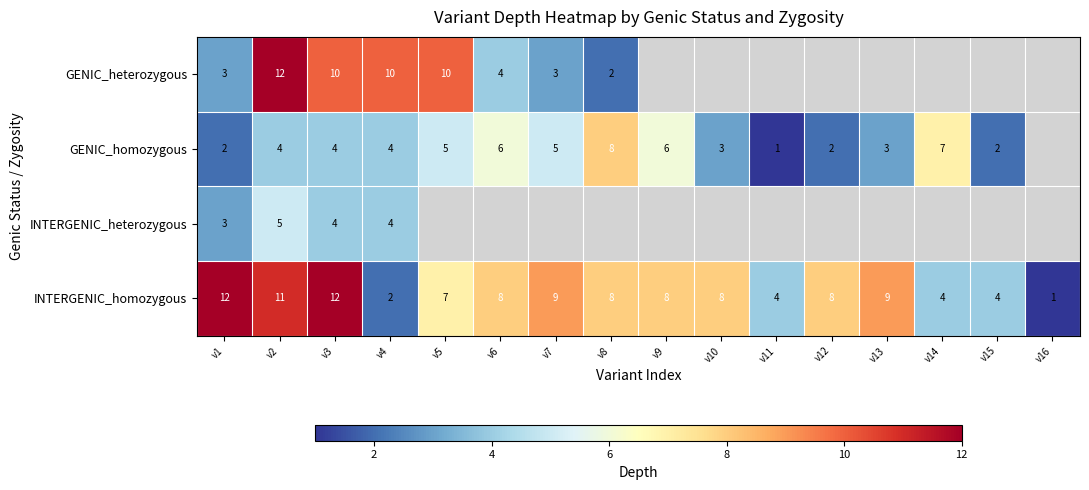

What is the total value across all series at v1?

20